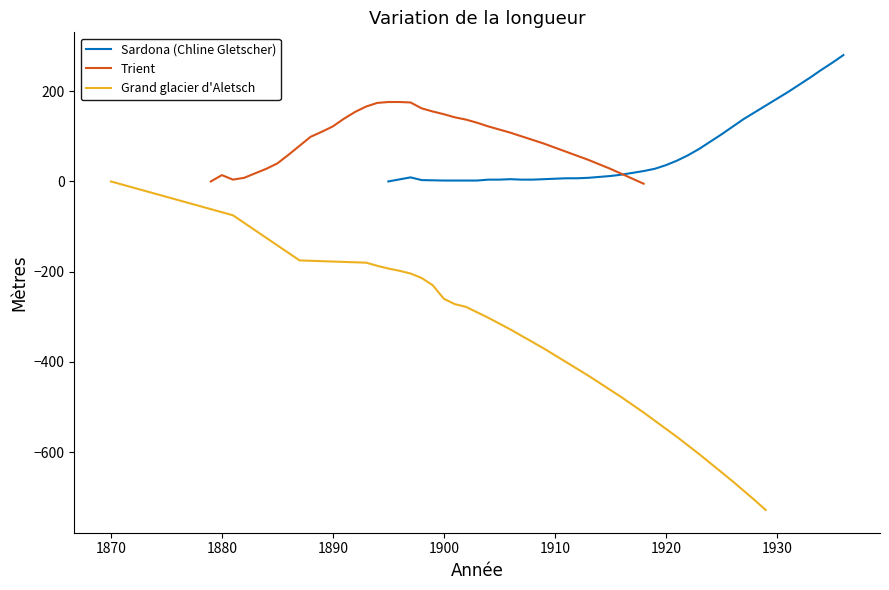

True or false: Trient and Sardona (Chline Gletscher) intersect in this chart.

True